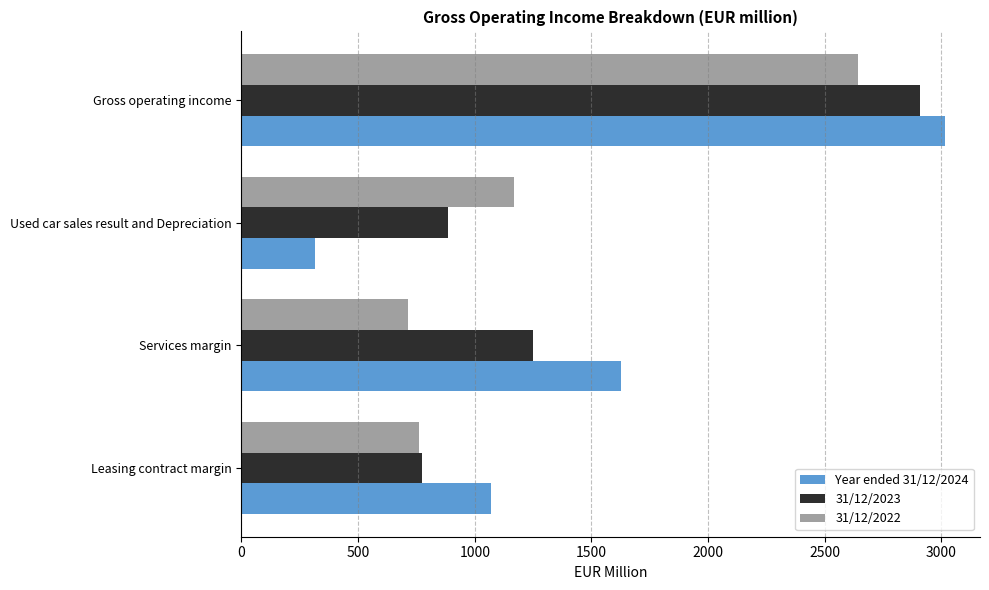

The value of 31/12/2022 at Used car sales result and Depreciation is 1170.0. True or false?

True